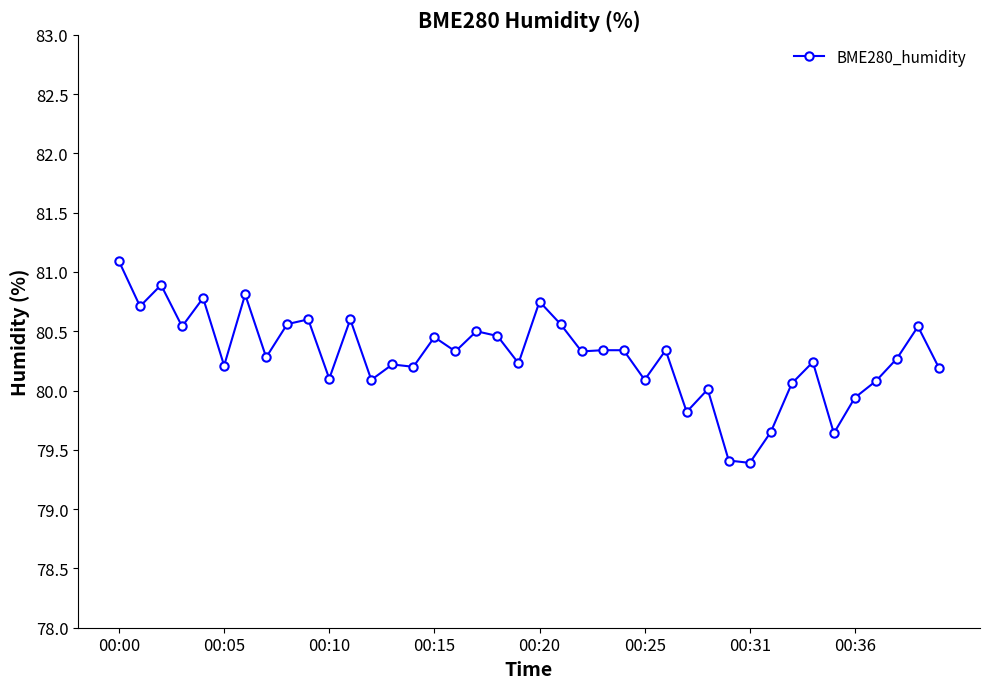

What is the value of the 12th point from the left?

80.6